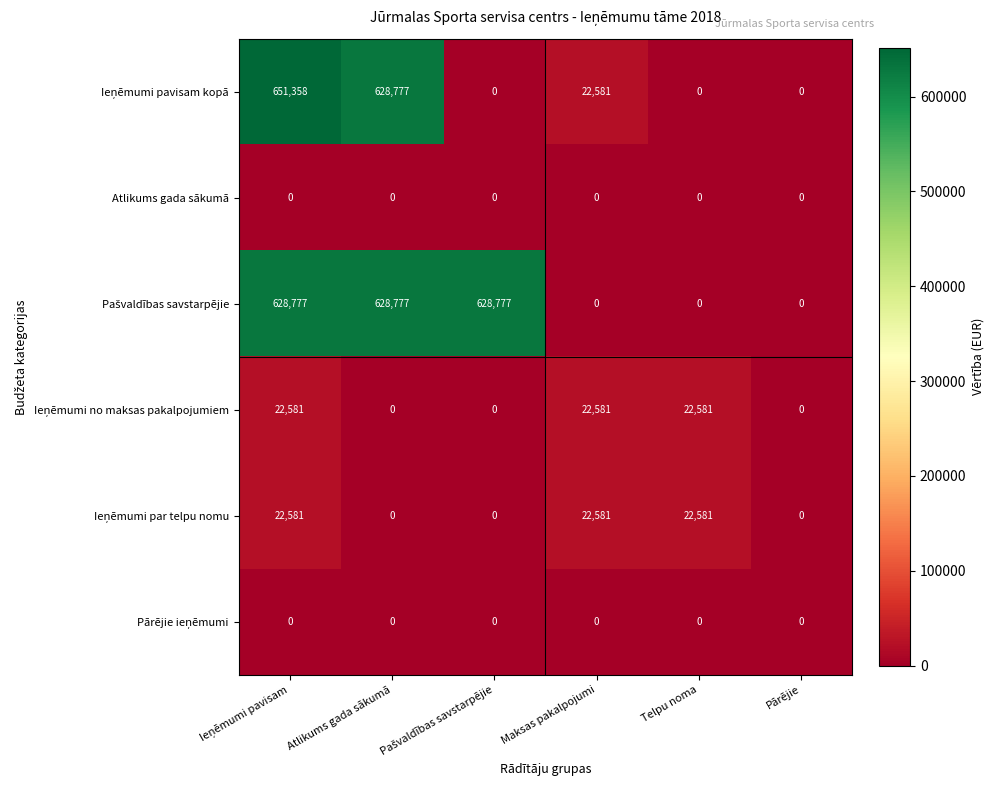

What is the spread (max minus min) of values at Atlikums gada sākumā?

628777